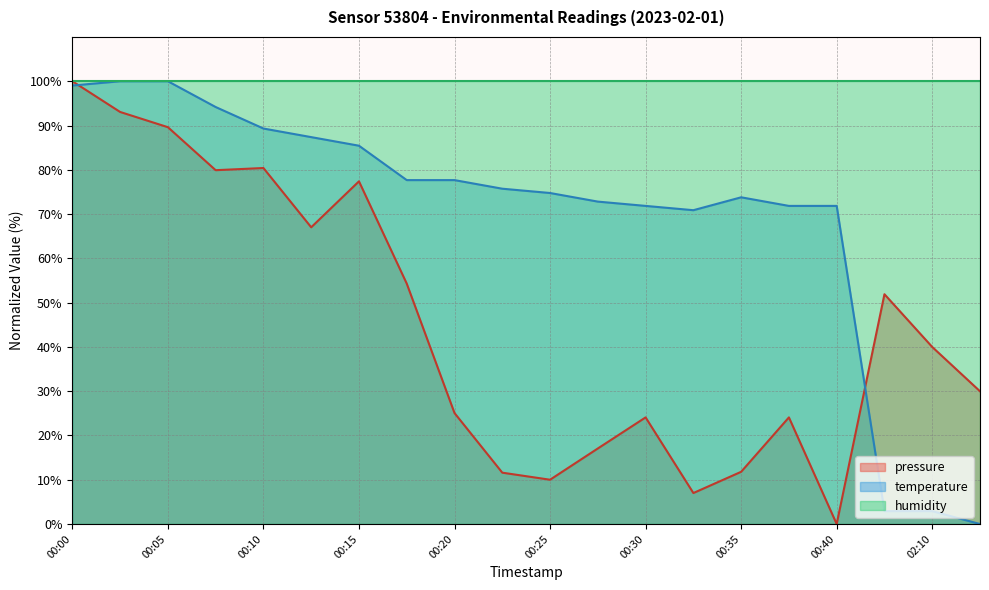

Between 00:02 and 00:33, which series saw the biggest shift?

pressure